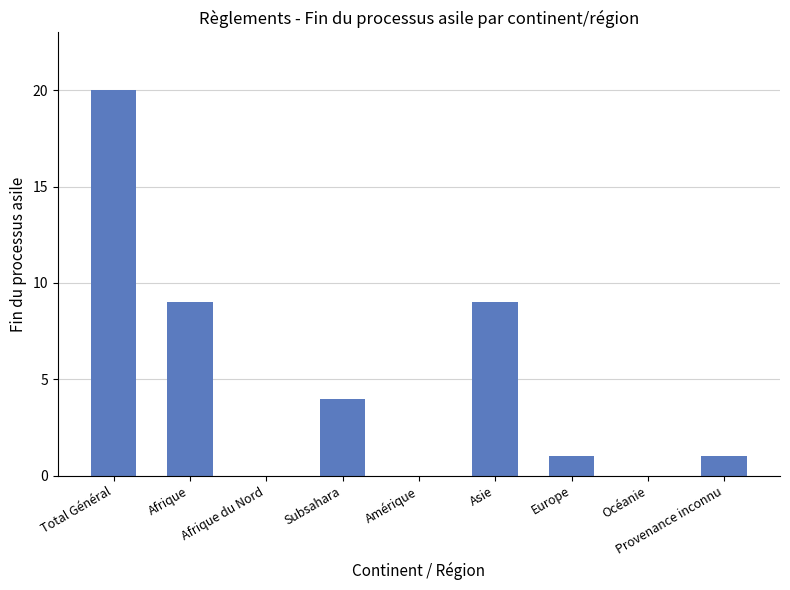

What is the maximum value shown in the chart?

20